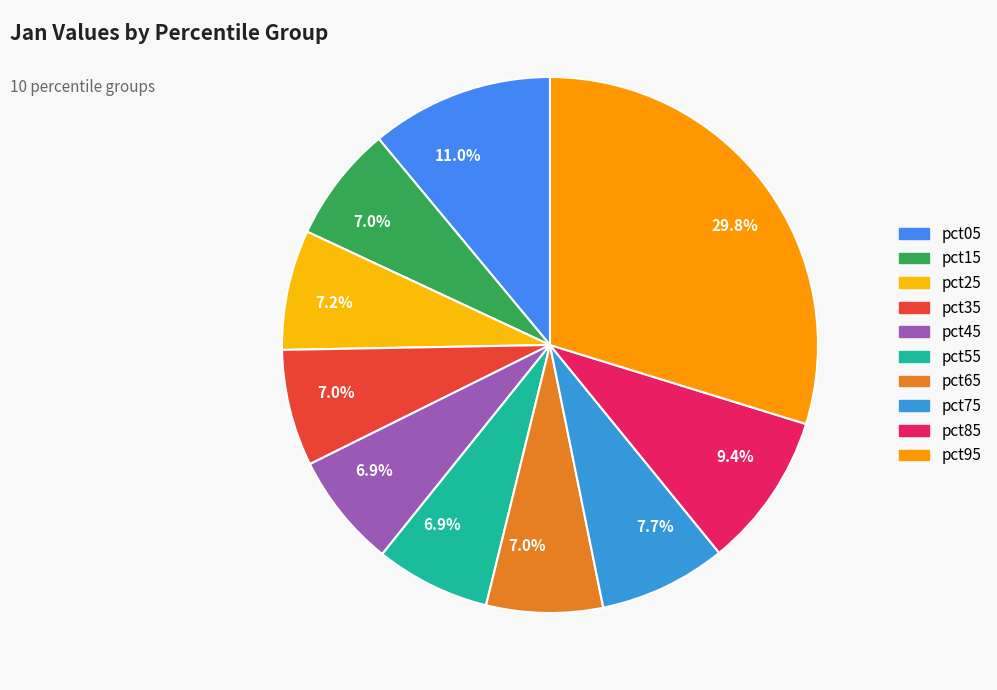

To the nearest percent, what is the difference between the largest and smallest slice percentages?

23%